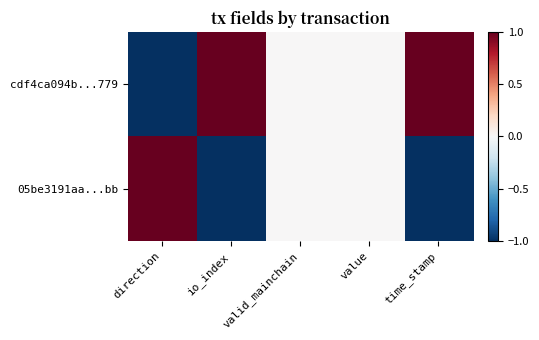

Which series changed the most between io_index and value?

cdf4ca094b...779